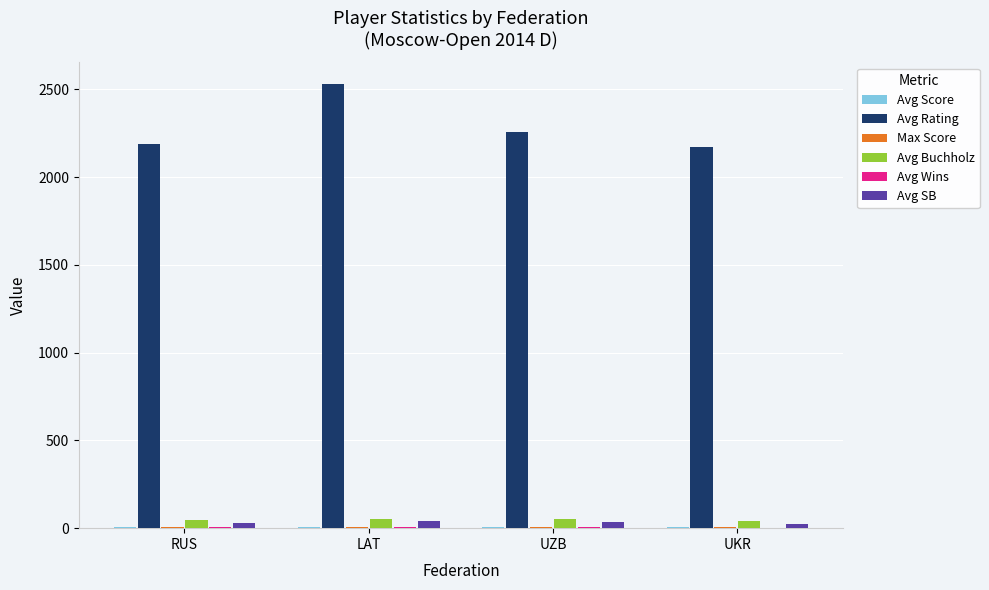

Is it true that Avg Rating equals 4039.3 at LAT?

False